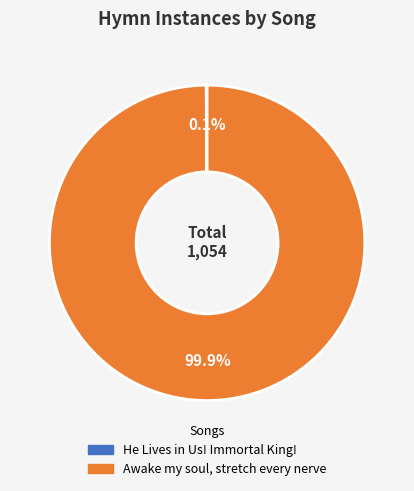

Does Awake my soul, stretch every nerve represent more than half of the total?

Yes